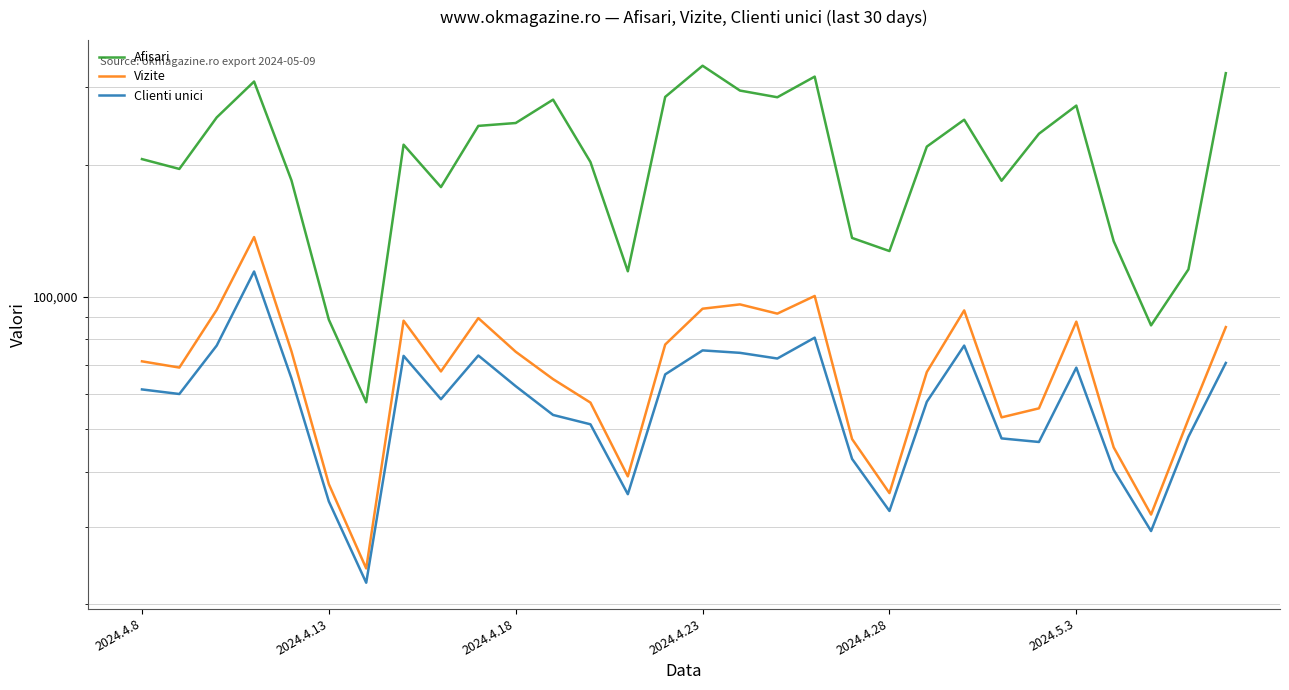

What is the spread (max minus min) of values at 13?

78764